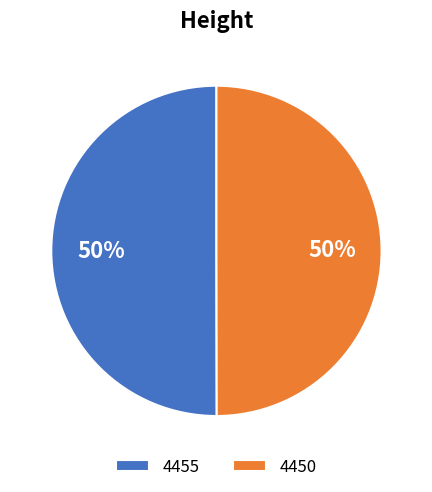

Combined, do 4450 and 4455 account for over 50%?

Yes